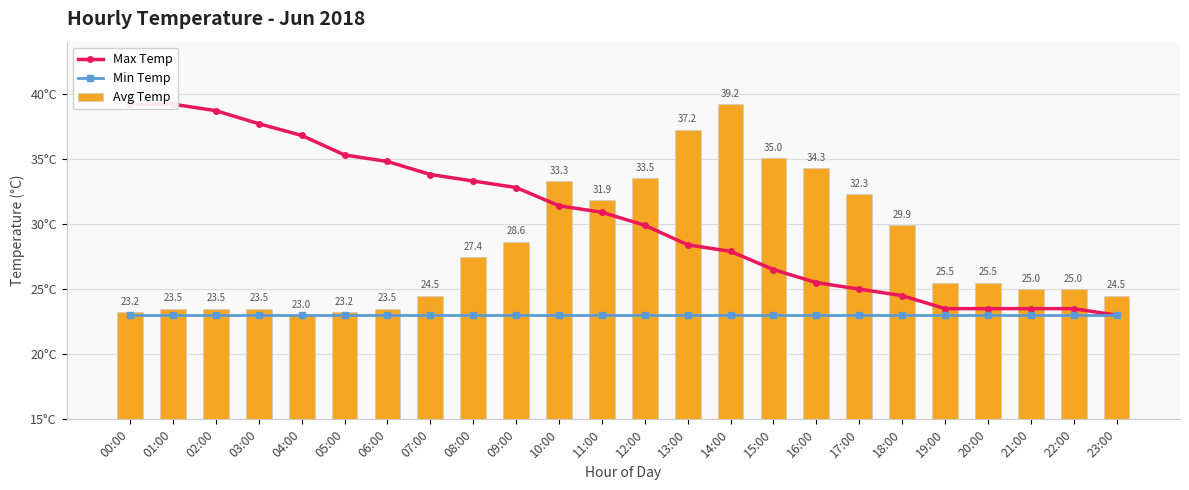

What is the difference between the second highest and minimum values in the Max Temp series?

16.2